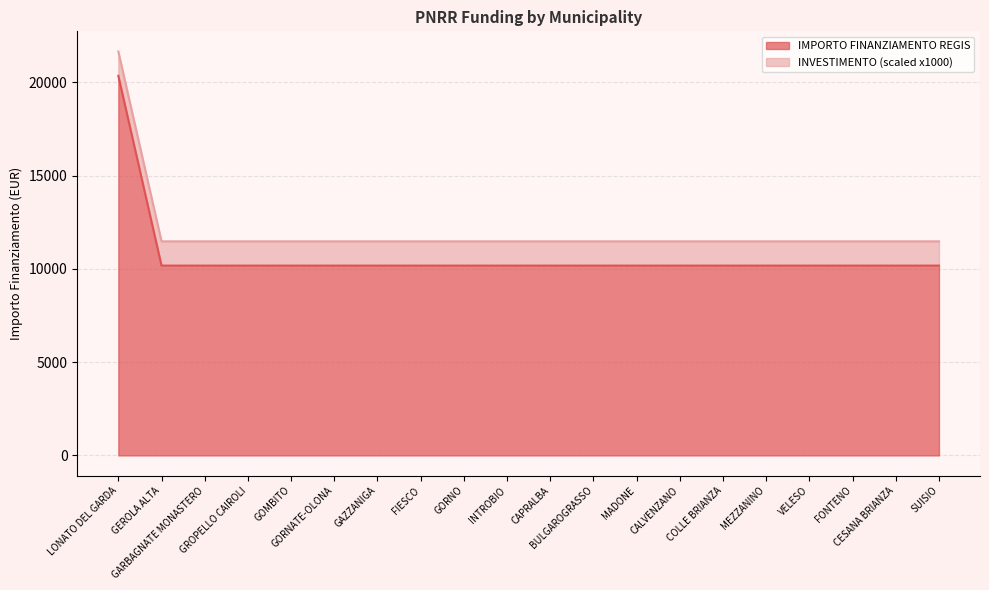

Rank the categories by value from lowest to highest.

GEROLA ALTA, GARBAGNATE MONASTERO, GROPELLO CAIROLI, GOMBITO, GORNATE-OLONA, GAZZANIGA, FIESCO, GORNO, INTROBIO, CAPRALBA, BULGAROGRASSO, MADONE, CALVENZANO, COLLE BRIANZA, MEZZANINO, VELESO, FONTENO, CESANA BRIANZA, SUISIO, LONATO DEL GARDA